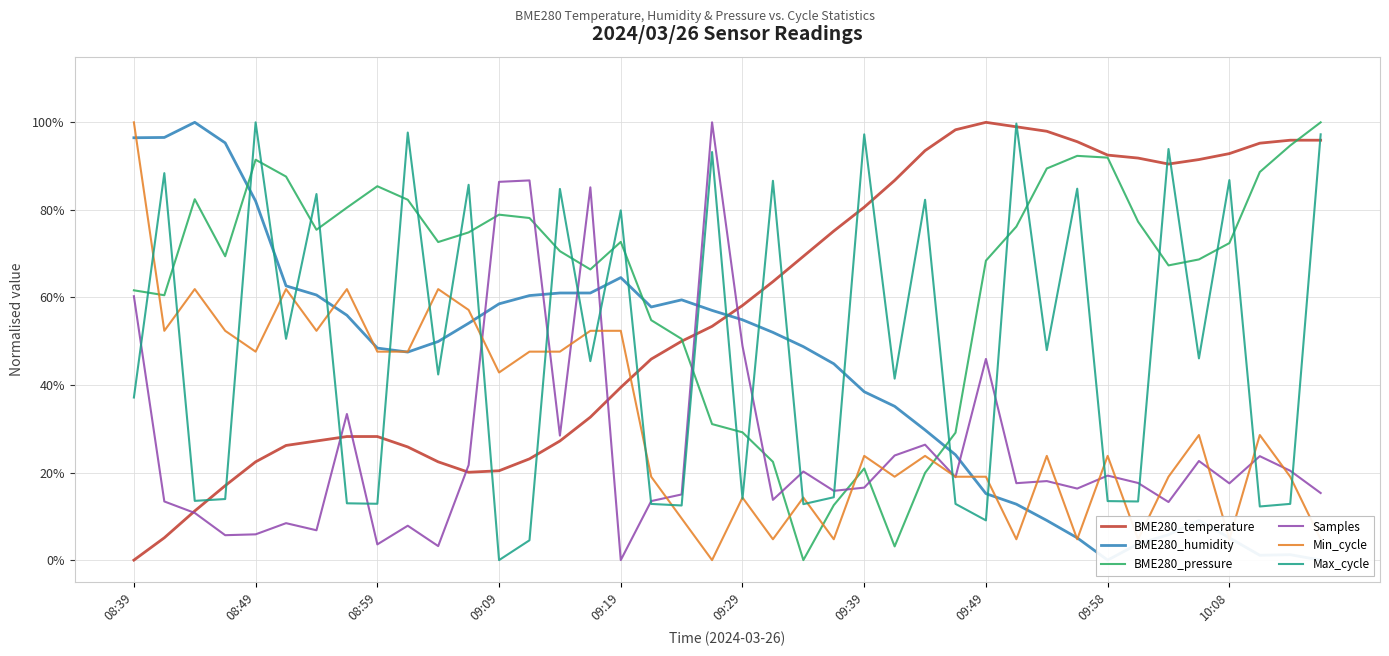

What is the value of the Max_cycle point at the 22nd from the left?

0.9